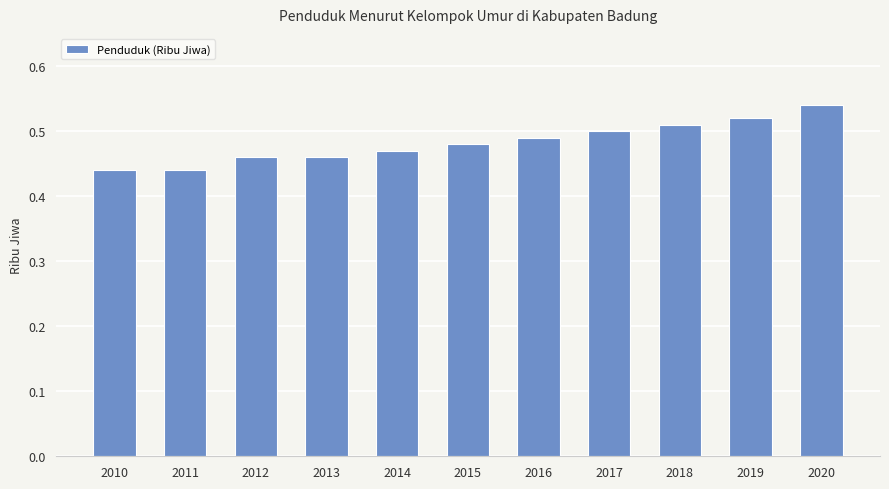

Between 2010 and 2015, which is larger?

2015